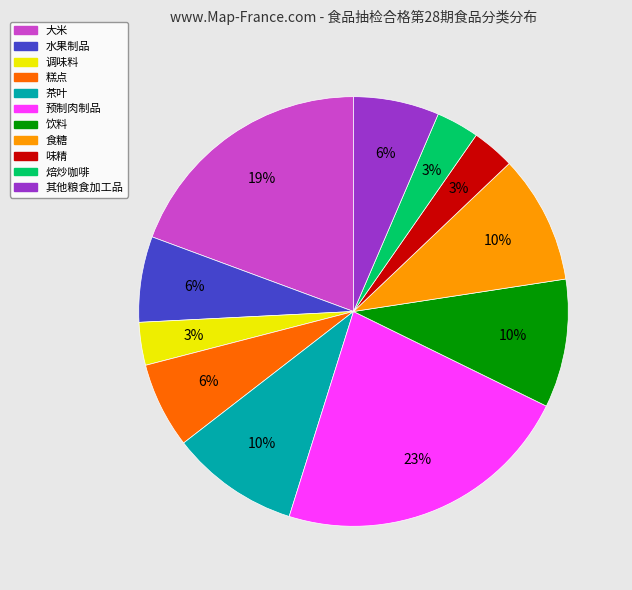

To the nearest percent, what is the combined percentage of 食糖 and 大米?

29%